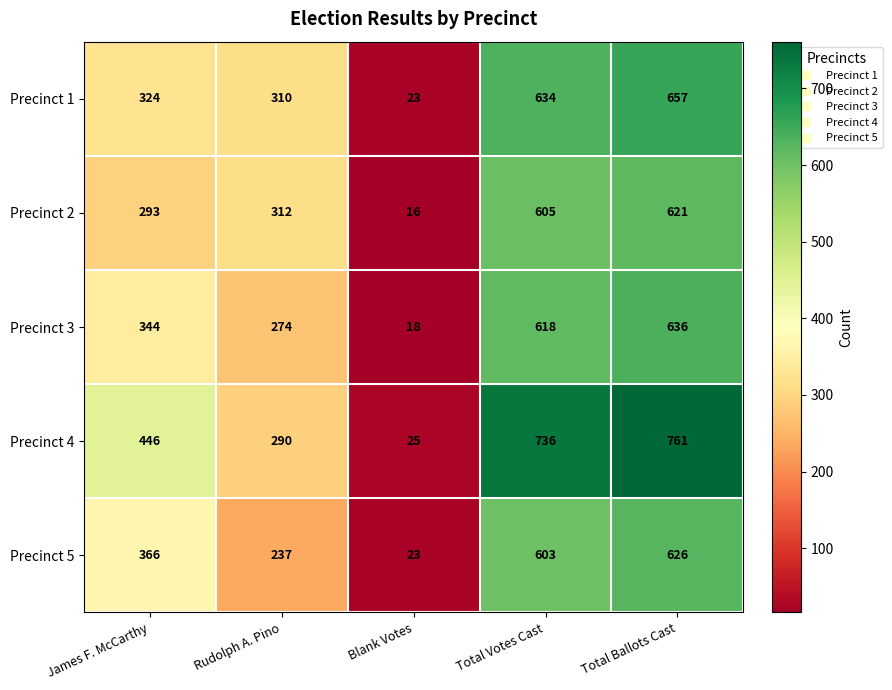

Is it true that Precinct 3 equals 9 at Blank Votes?

False